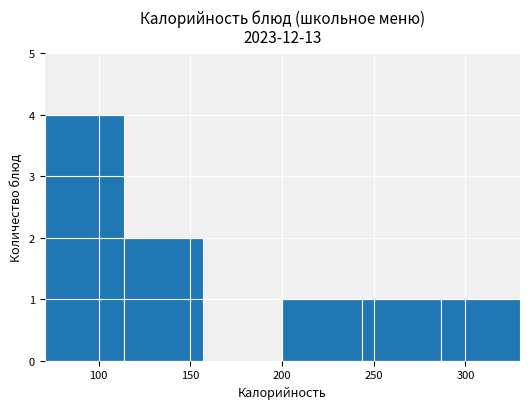

What is the height of the bar covering 70 to 115 on the x-axis? Neither the bar edges nor the heights are printed on the chart, so give them approximately, as read against the axes.

4